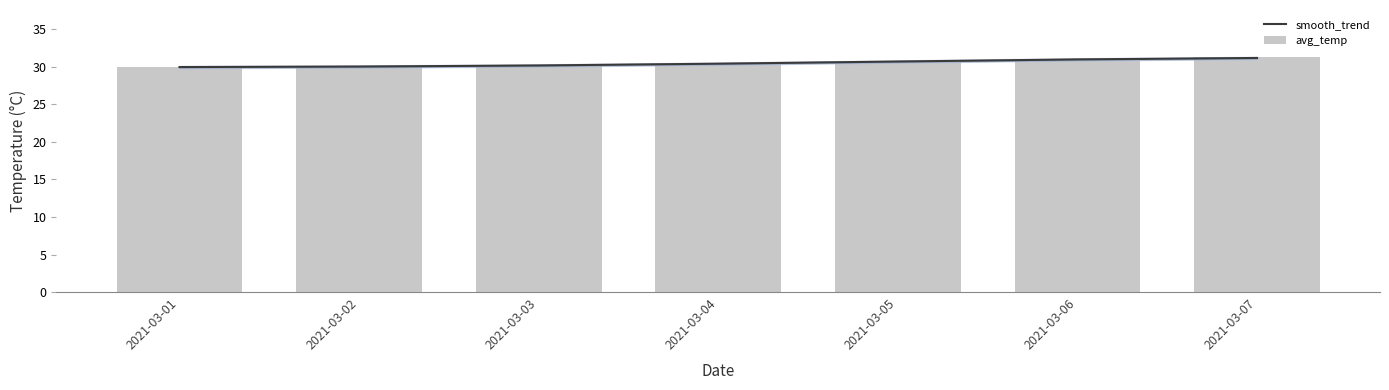

Which label corresponds to the smallest value in the chart?

2021-03-01